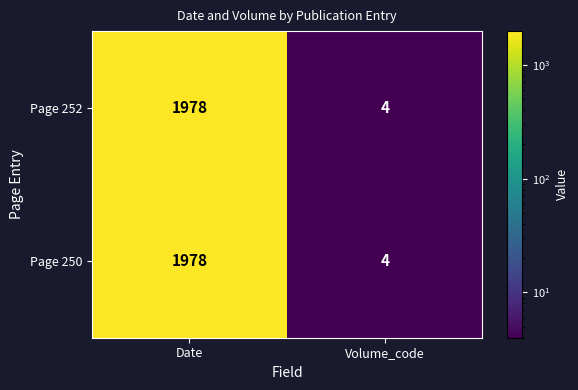

Read the Page 250 value at Date, to the nearest 10.

1980